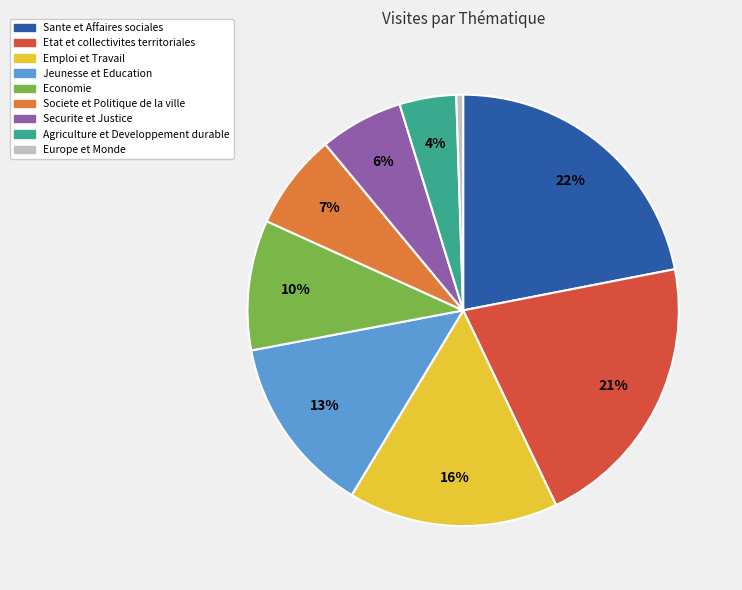

True or false: Societe et Politique de la ville accounts for 14% of the total.

False